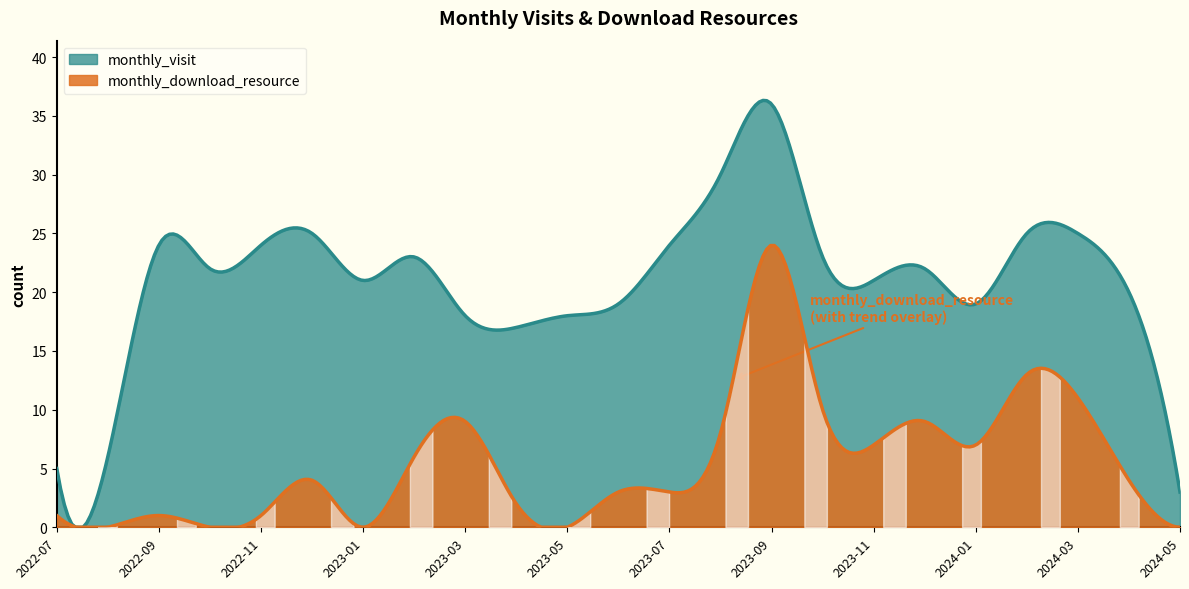

Rank the series by their average value, from lowest to highest.

monthly_download_resource, monthly_visit